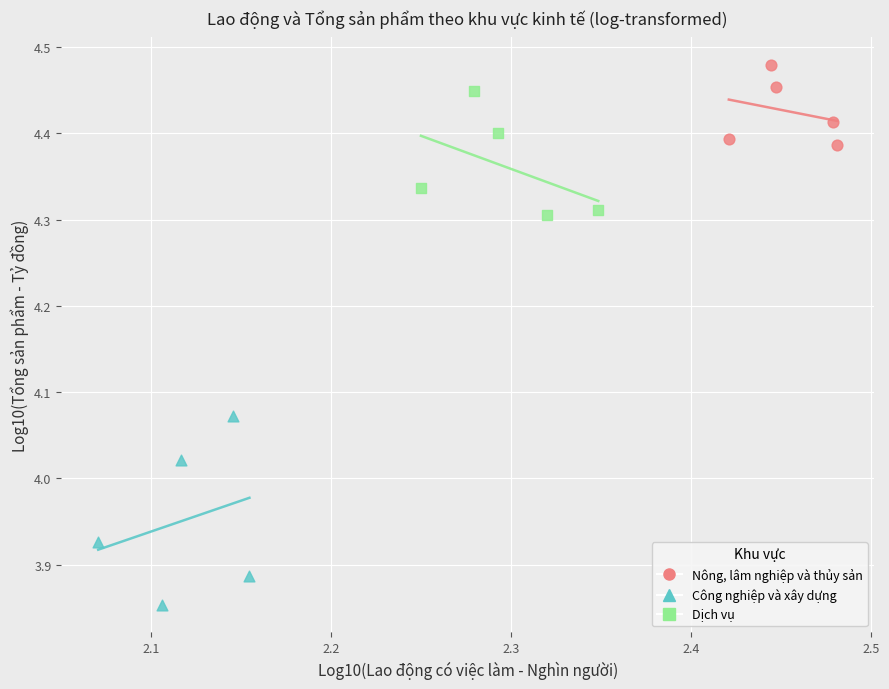

Which series reaches the maximum Y coordinate?

Nông, lâm nghiệp và thủy sản